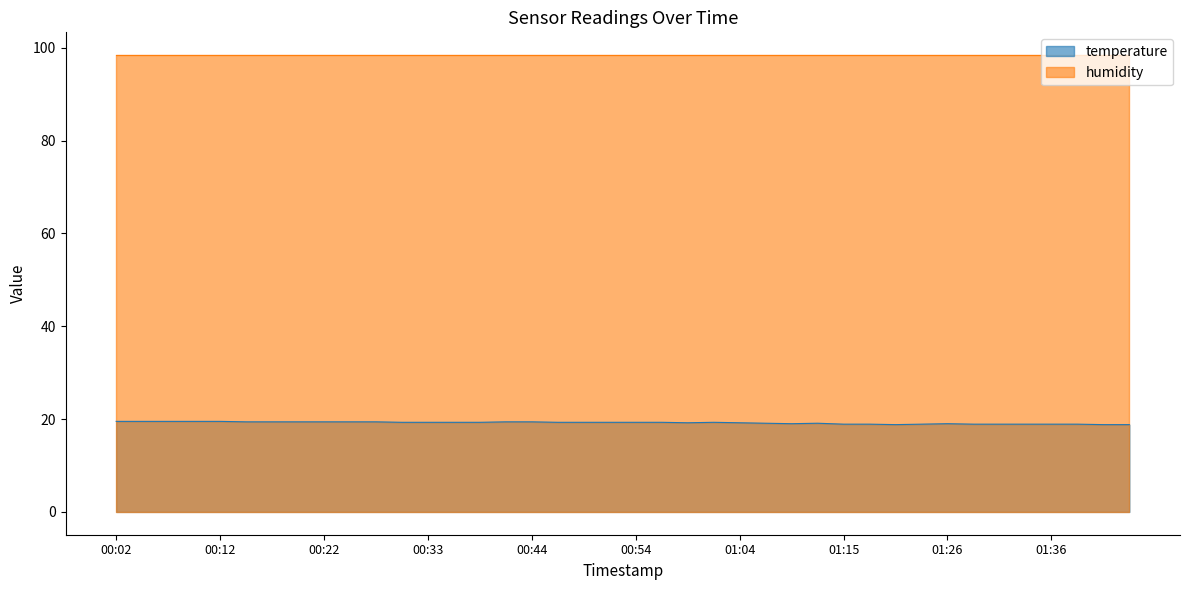

How many points are higher than both their immediate neighbors (excluding endpoints)?

3